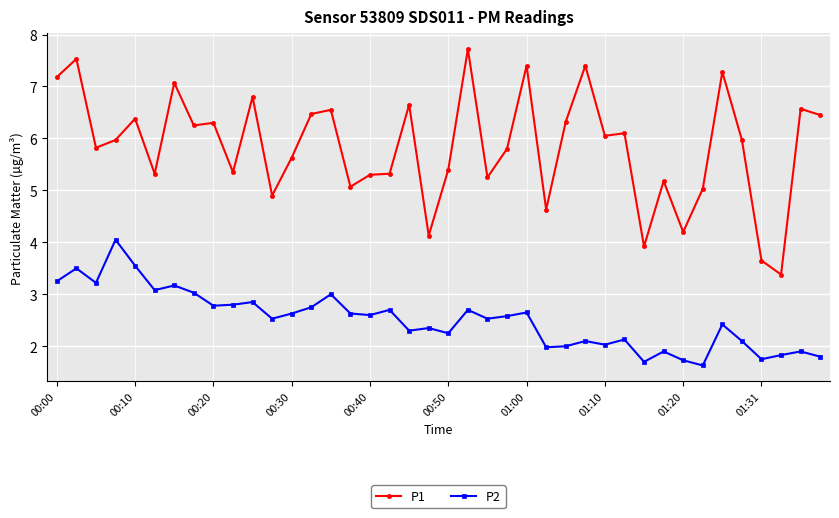

Rank the series by their average value, from lowest to highest.

P2, P1